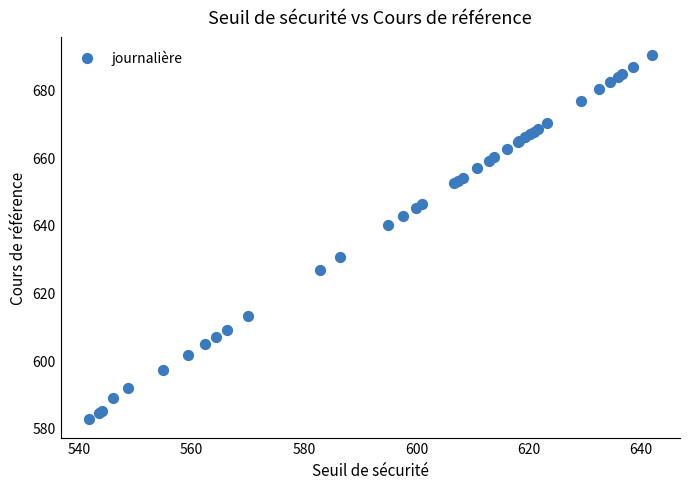

What Y value in the scatter plot is closest to 636?

640.0